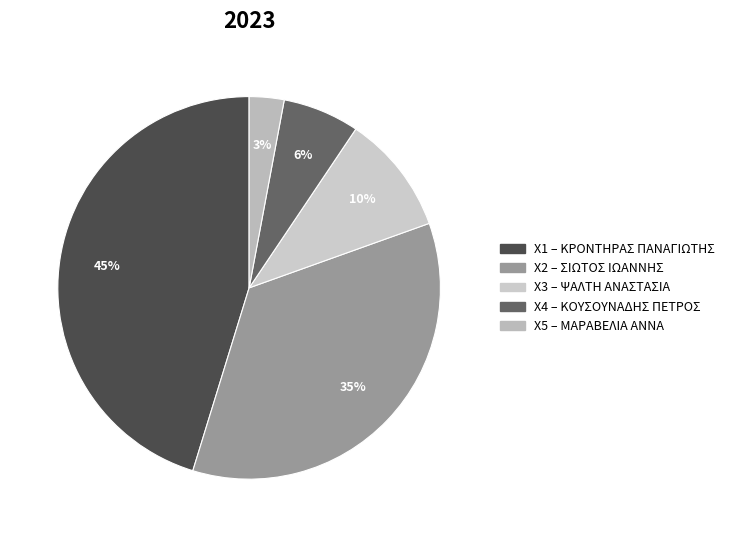

Rank the categories by value from highest to lowest.

ΚΡΟΝΤΗΡΑΣ ΠΑΝΑΓΙΩΤΗΣ, ΣΙΩΤΟΣ ΙΩΑΝΝΗΣ, ΨΑΛΤΗ ΑΝΑΣΤΑΣΙΑ, ΚΟΥΣΟΥΝΑΔΗΣ ΠΕΤΡΟΣ, ΜΑΡΑΒΕΛΙΑ ΑΝΝΑ